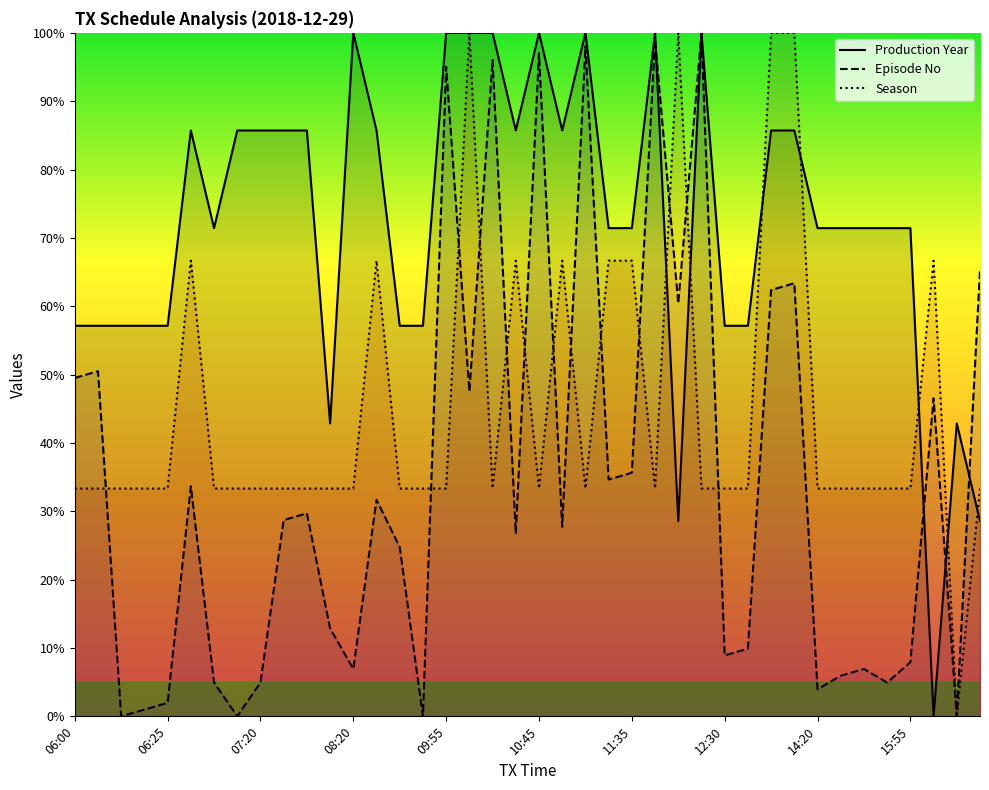

How many values in the Season series are below 33?

1